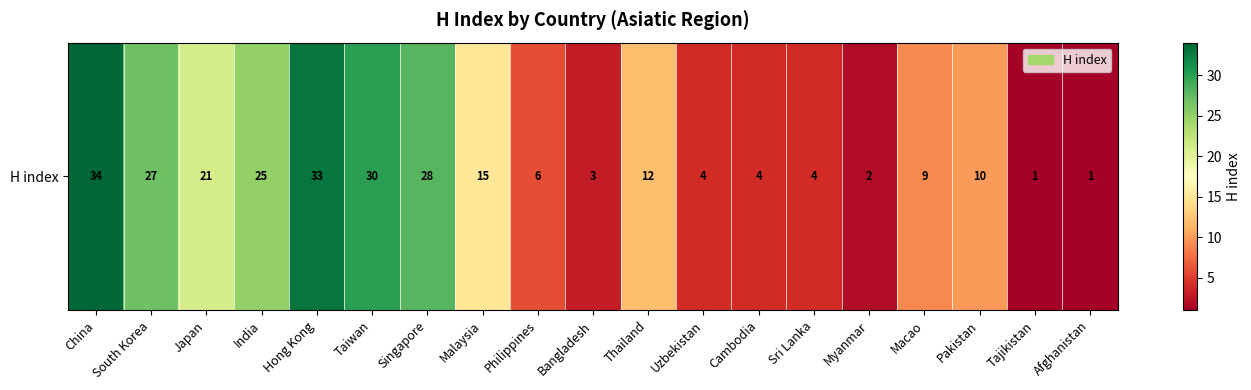

Between Malaysia and Taiwan, which is larger?

Taiwan